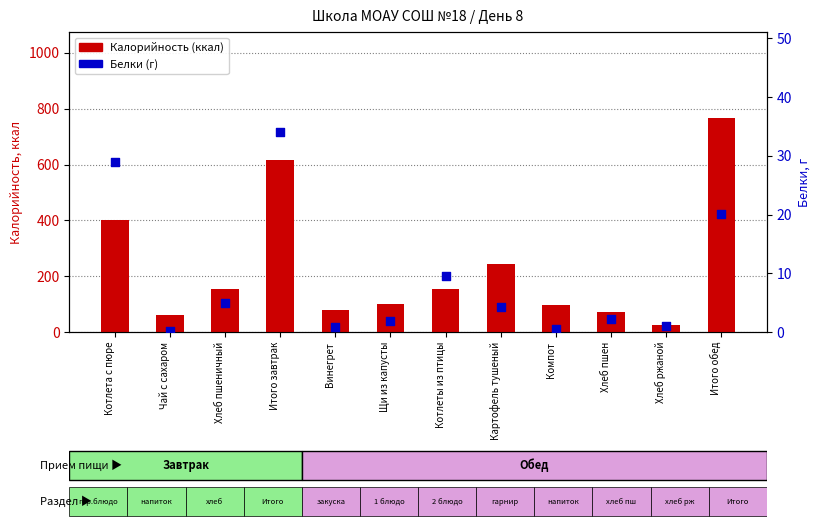

What is the total value across all series at Картофель тушеный?

246.2